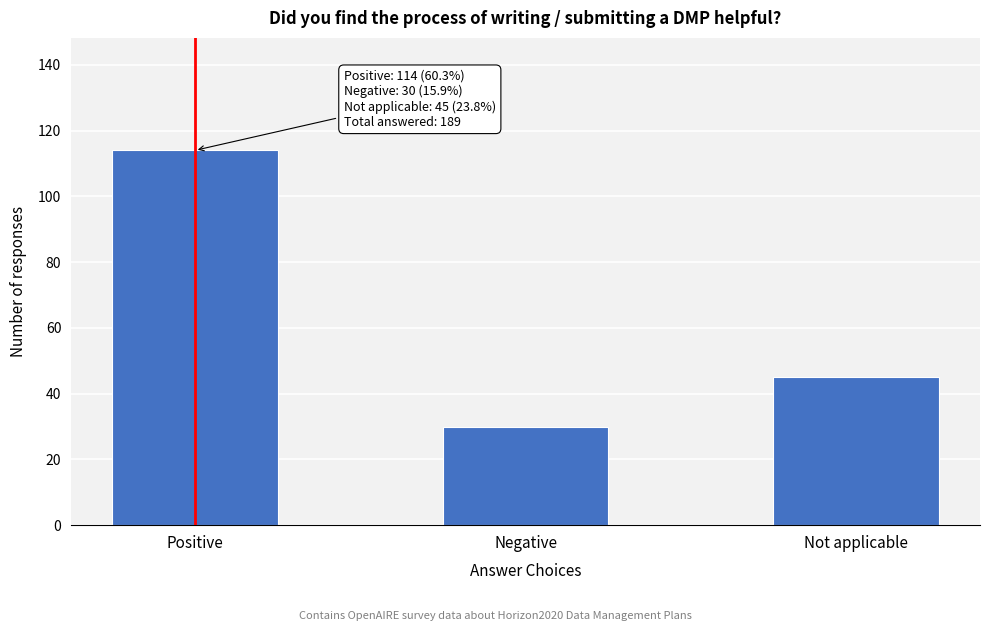

Reading left to right, extract all data points from this chart.

Positive=114	Negative=30	Not applicable=45